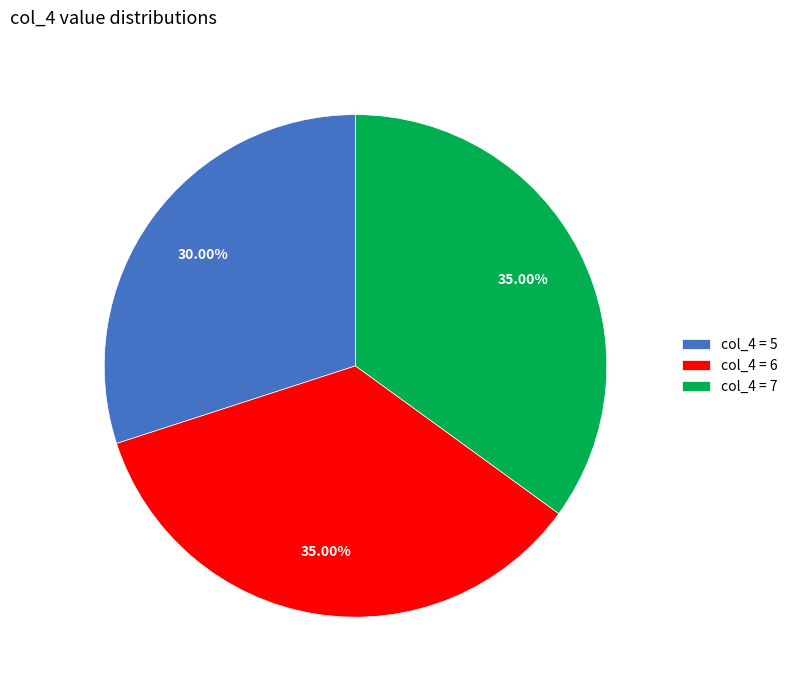

Count the number of slices in the pie.

3